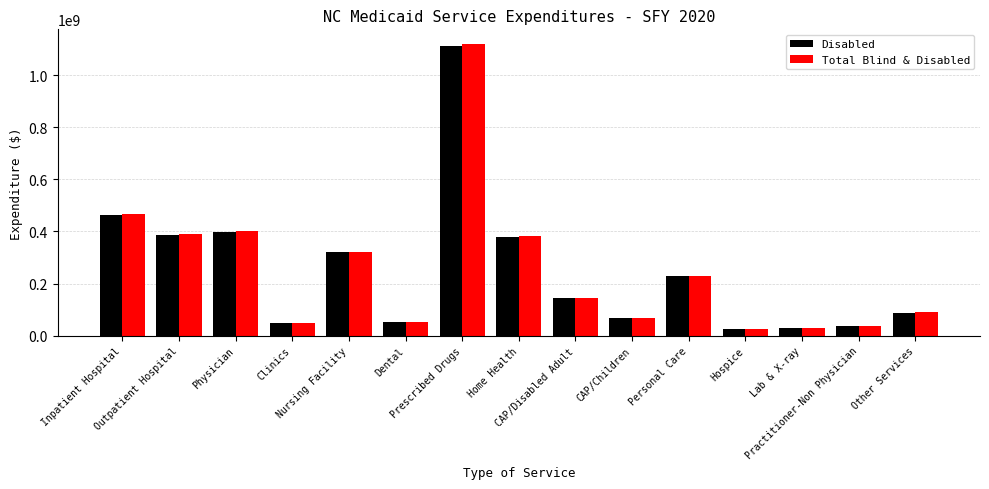

How many bars are there in each group?

2